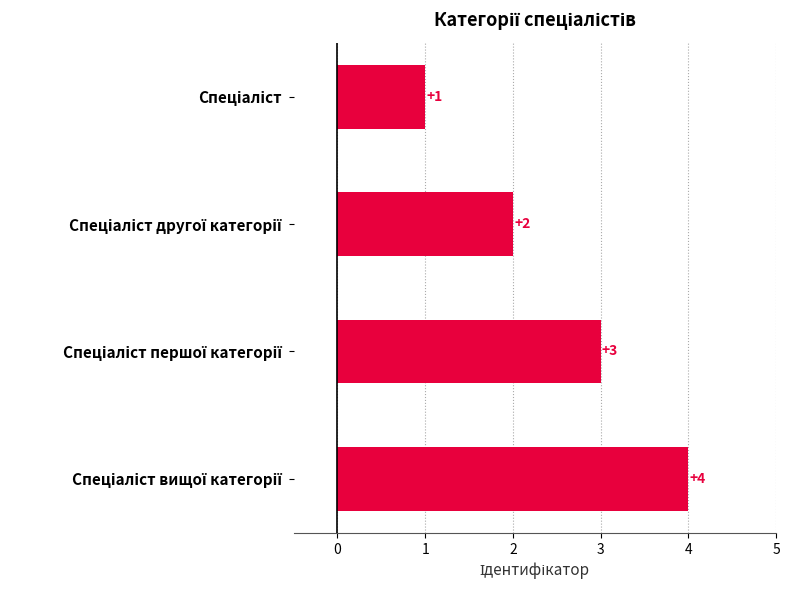

What is the difference between the second highest and minimum values?

2